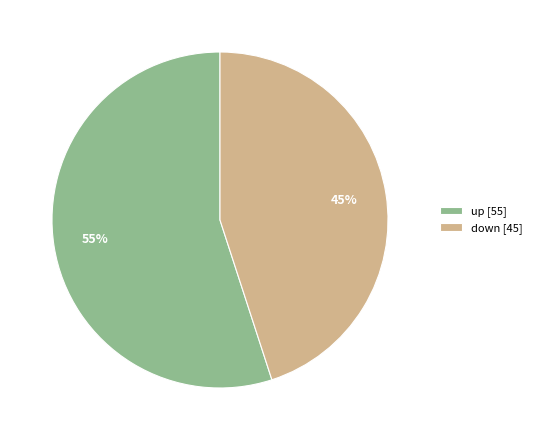

Does down account for over 50% of the chart?

No